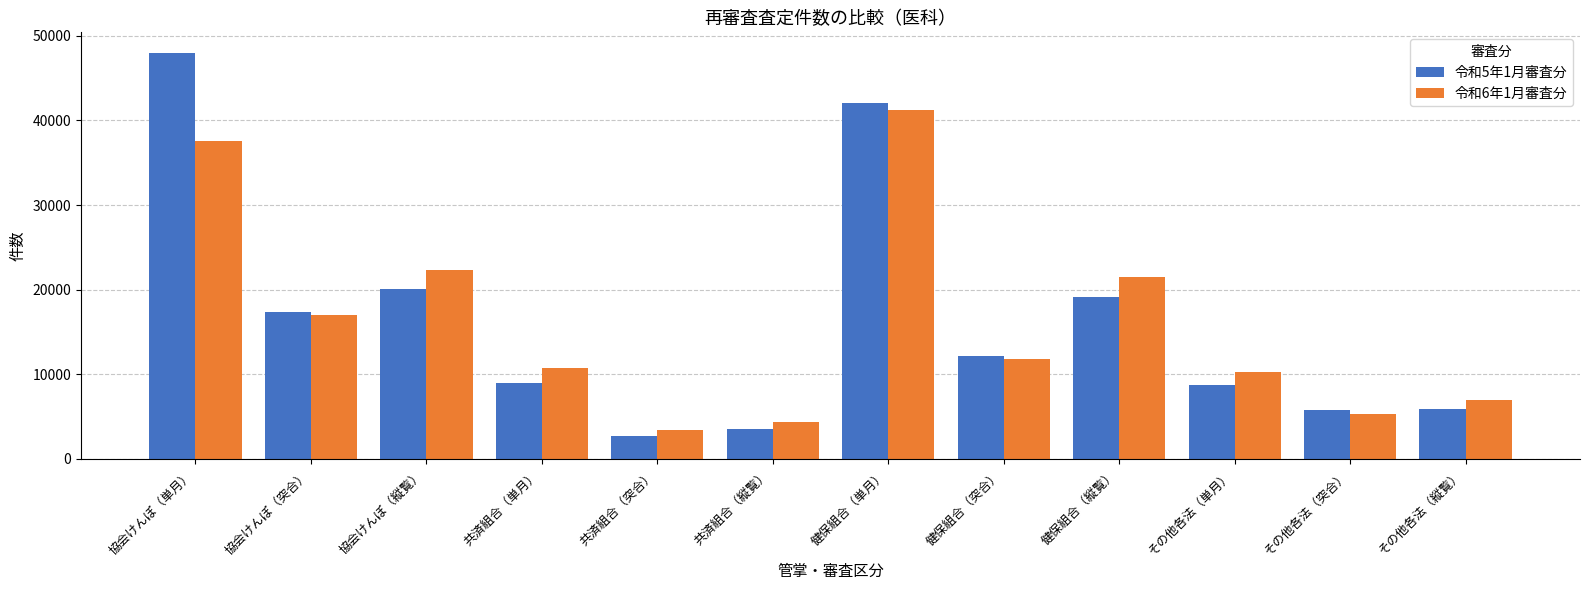

List the series in order of their peak value, lowest first.

令和6年1月審査分, 令和5年1月審査分